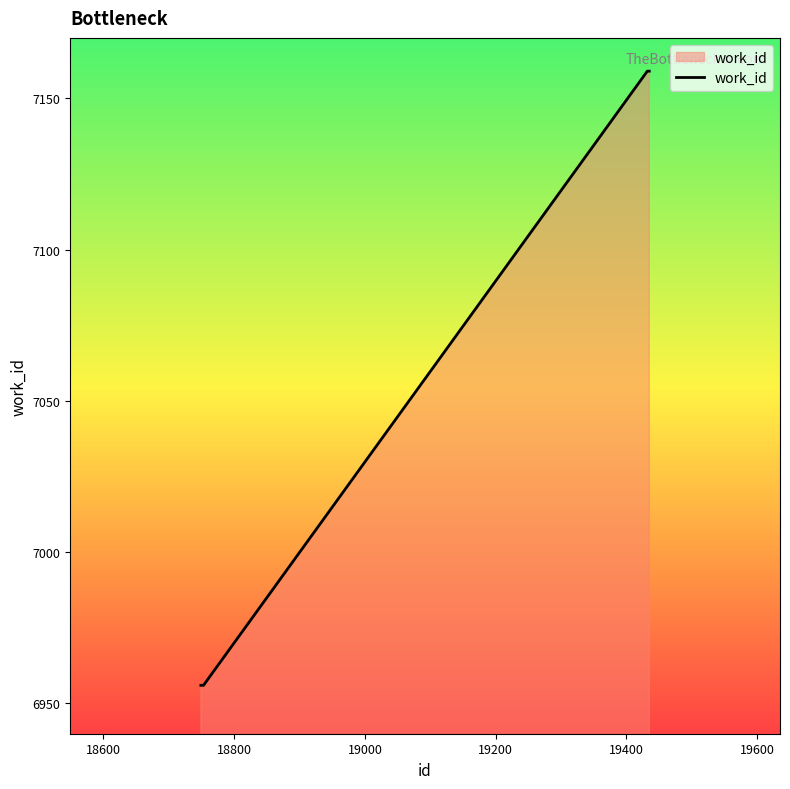

What is the greatest value displayed?

7159